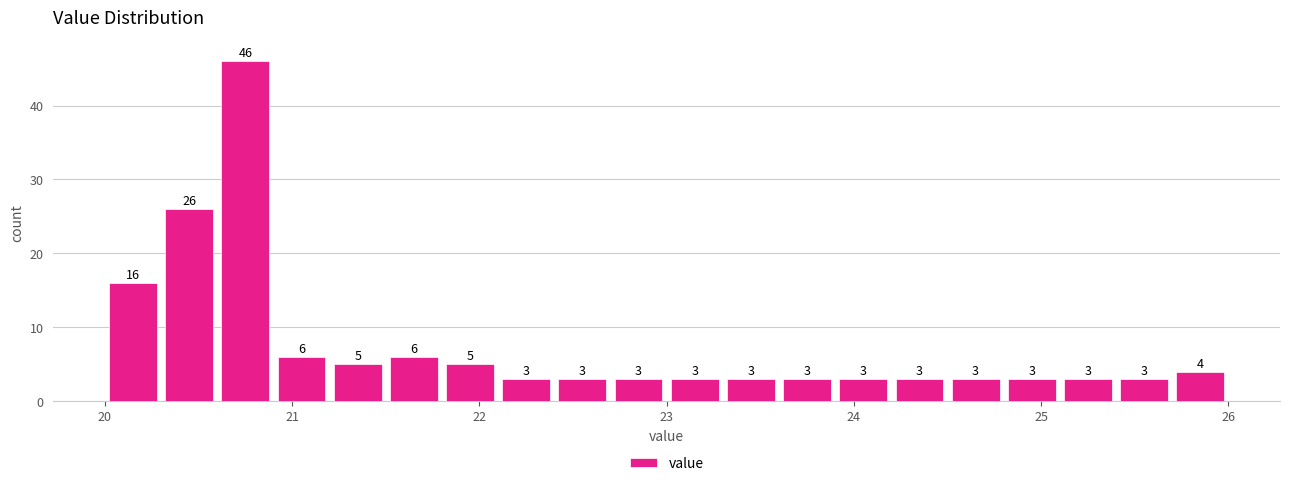

Around what value on the x-axis is the tallest bar? Give the approximate position of its centre, as read against the axis.

20.8